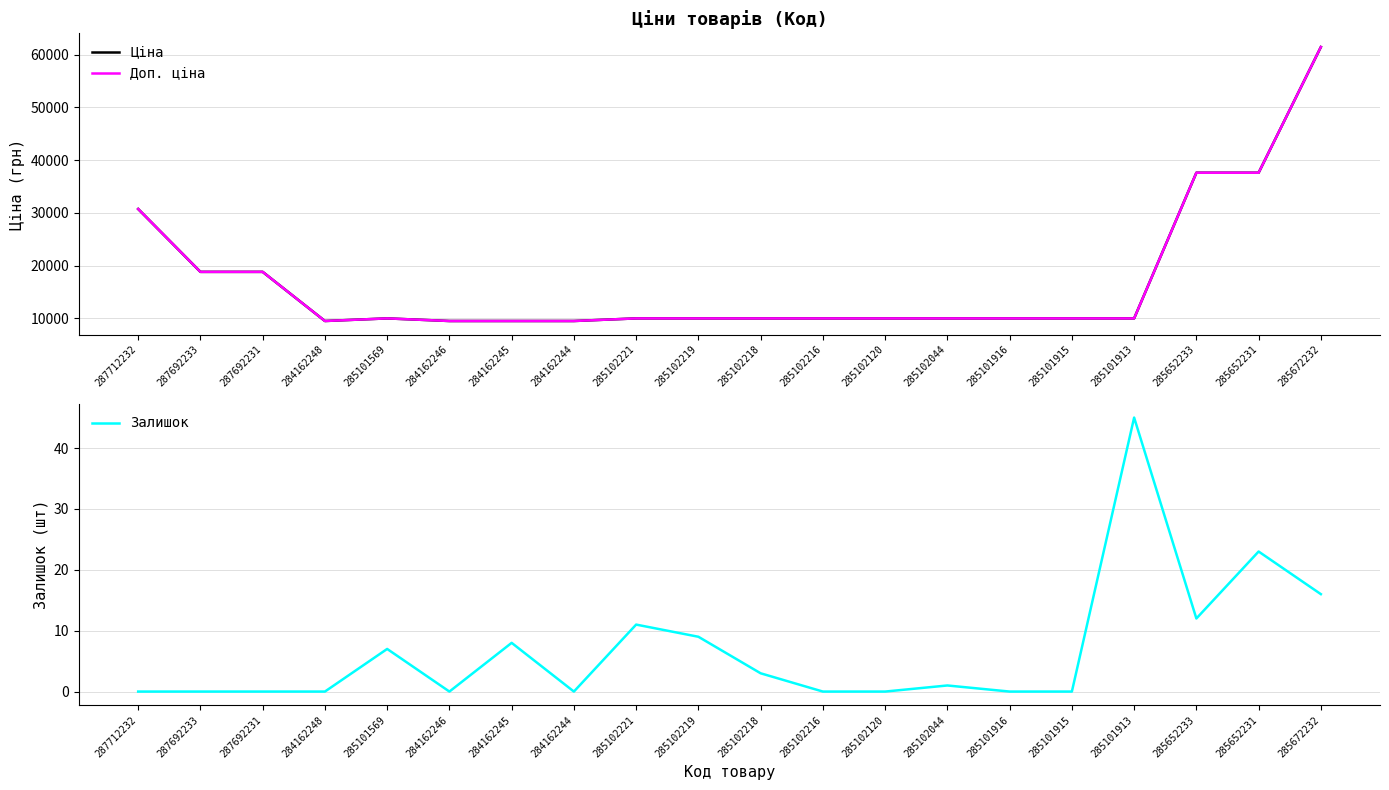

What are all the series names shown in the legend?

Ціна, Доп. ціна, Залишок